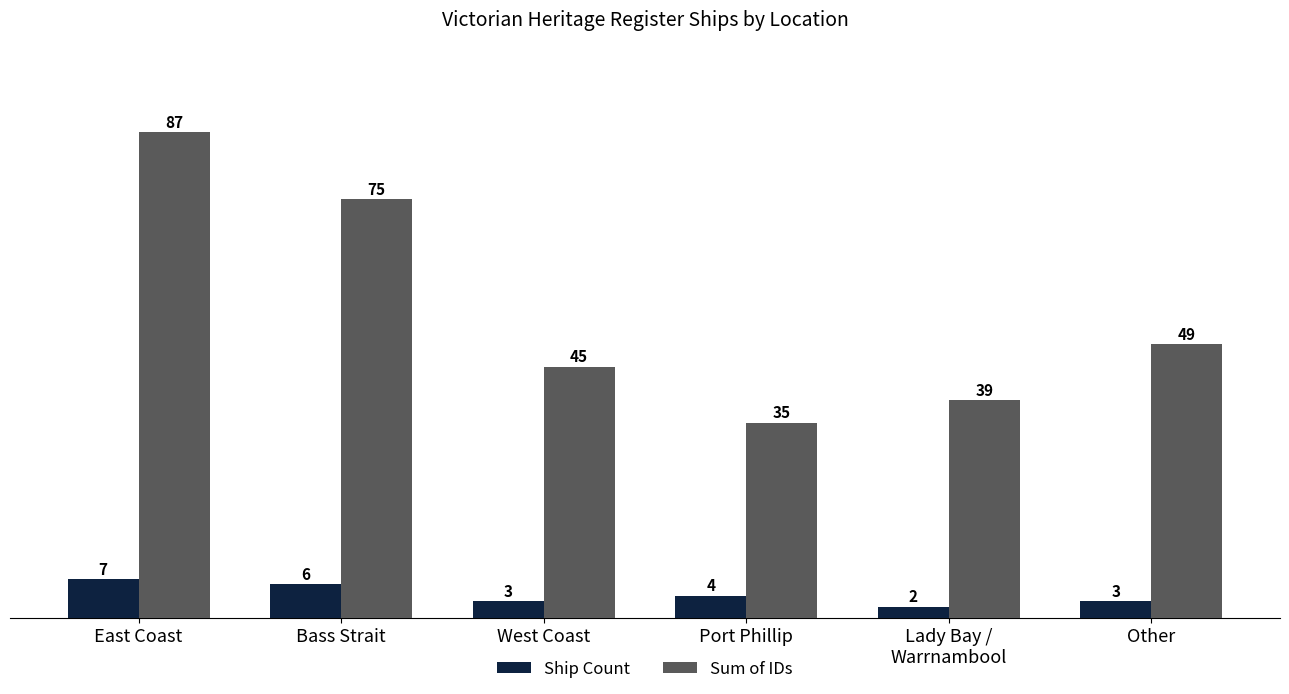

What is the difference between the maximum and minimum values in the Sum of IDs series?

52